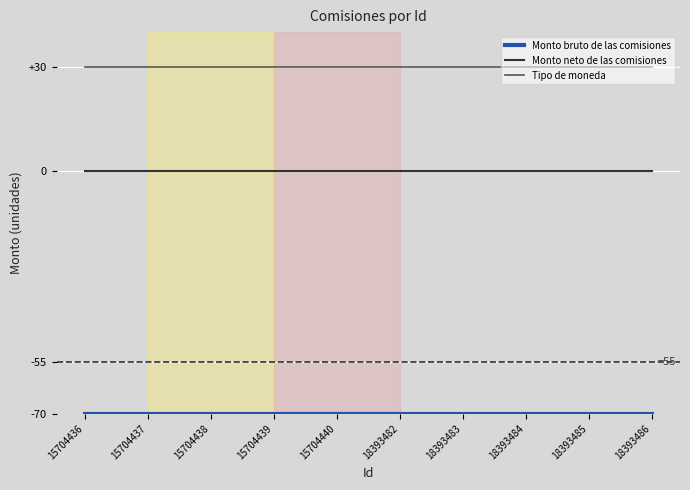

Which series has the largest total across all categories?

Tipo de moneda